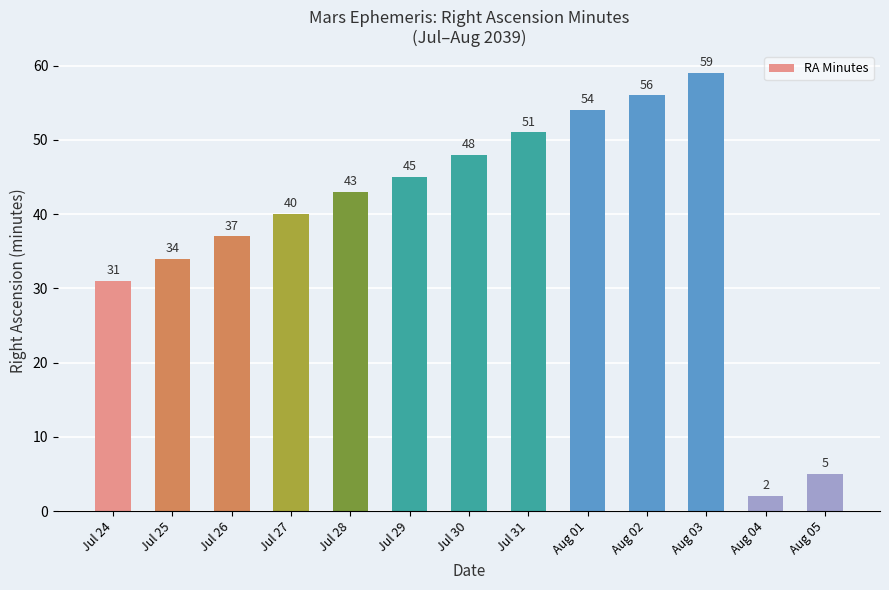

List the labels in order of value, smallest first.

Aug 04, Aug 05, Jul 24, Jul 25, Jul 26, Jul 27, Jul 28, Jul 29, Jul 30, Jul 31, Aug 01, Aug 02, Aug 03